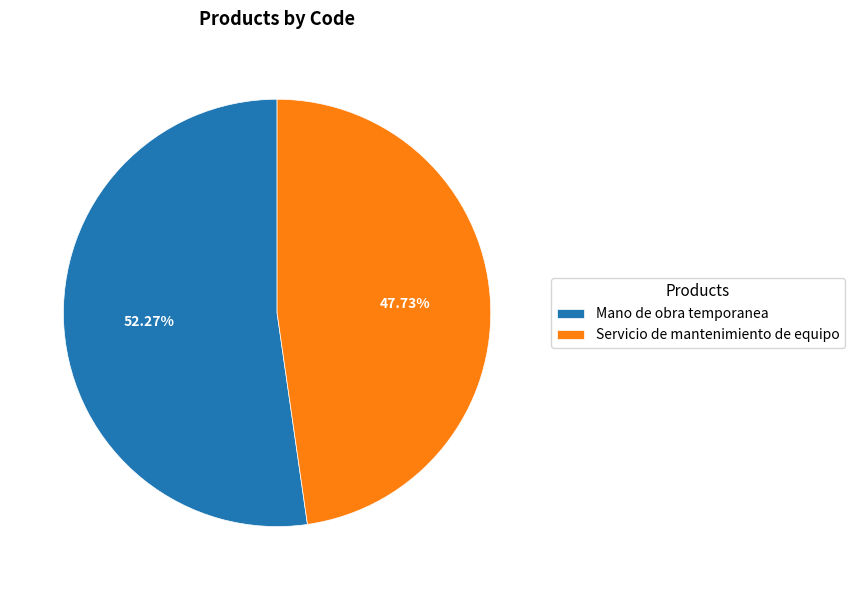

Which slice is the largest?

Mano de obra temporanea